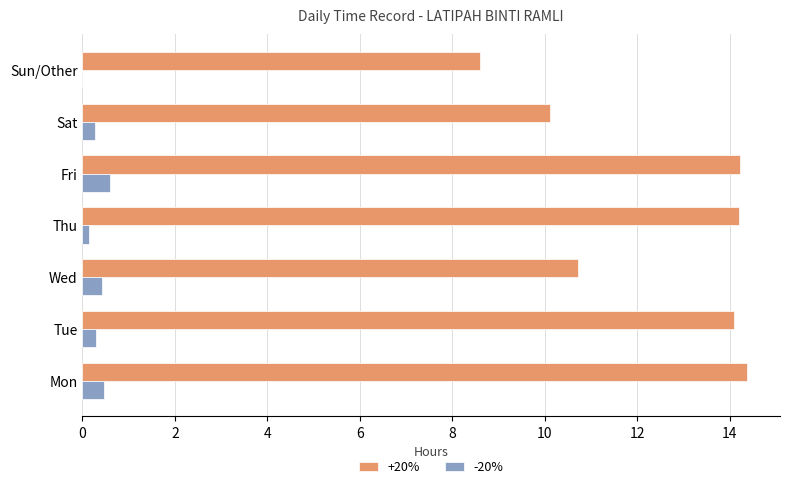

How many distinct data groups are displayed?

2